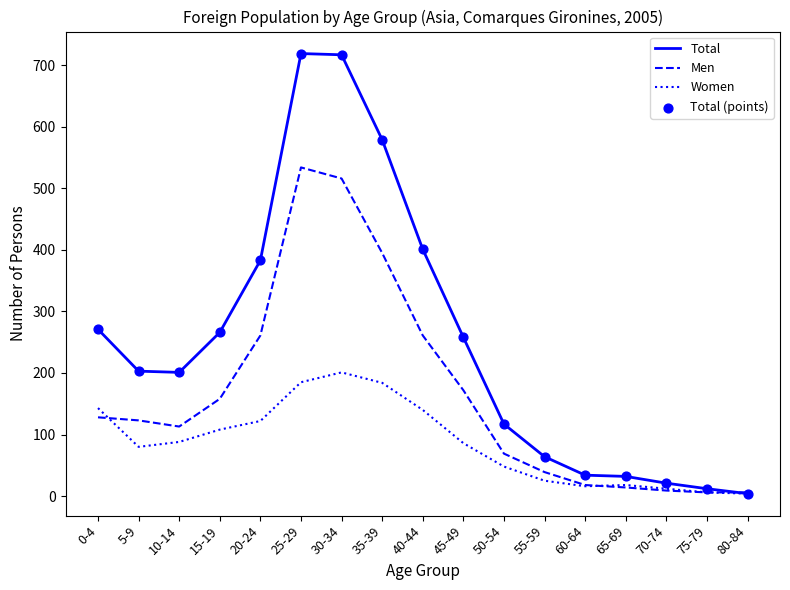

Which series has the largest total across all categories?

Total